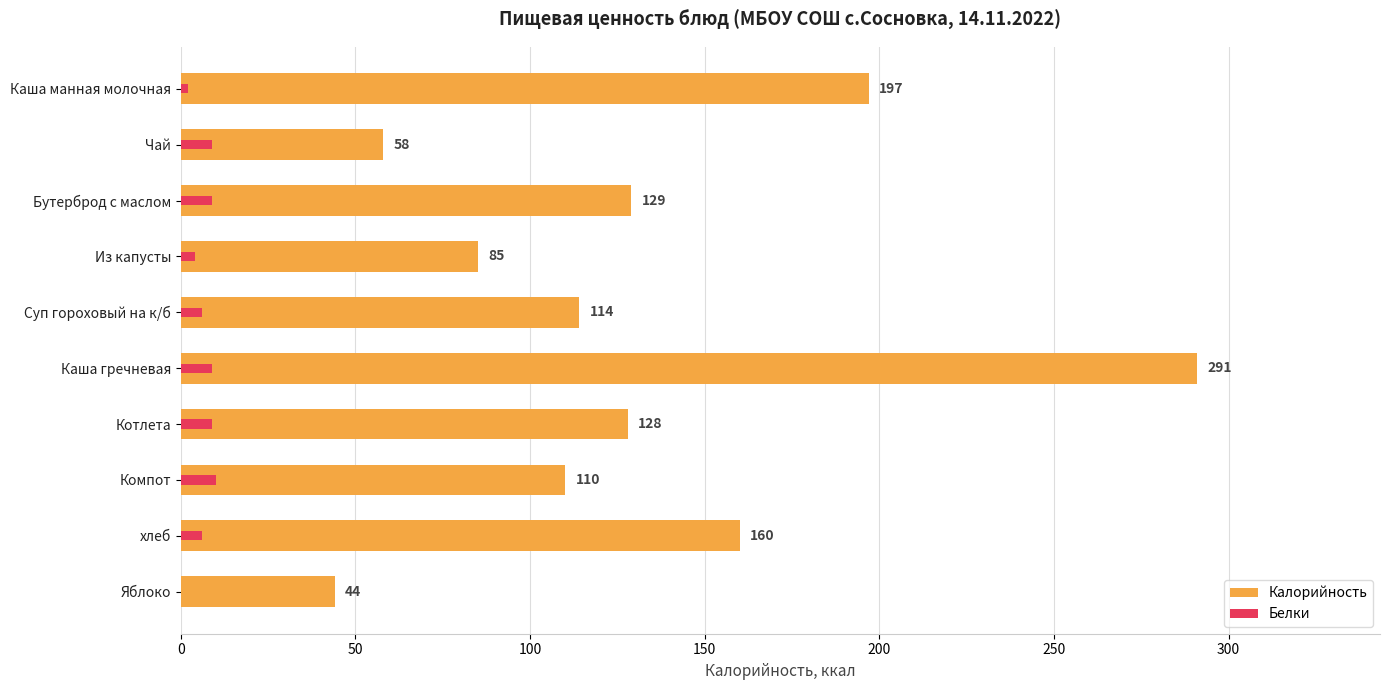

How many bars are there in each group?

2